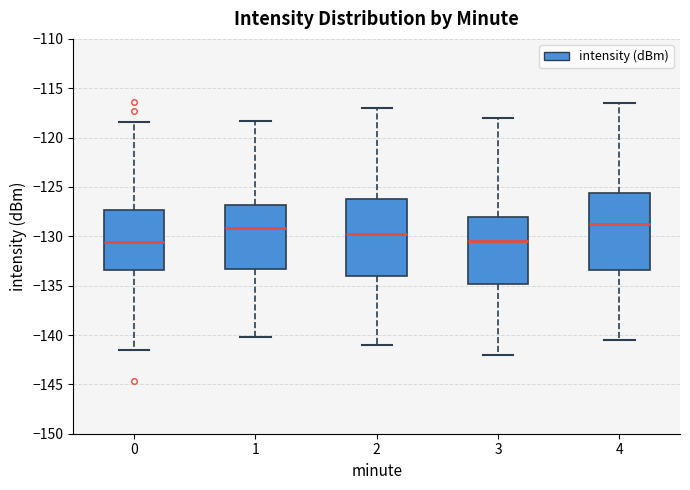

Reading left to right, transcribe this box plot: for each box, give where its median line is, the range the box spans, and where its two whiskers end, as read against the y-axis. The values are not printed on the chart, so give them approximately, as read against the axis.

0: median -130.5, box -133.5 to -127.5, whiskers -141.5 to -118.5
1: median -129.0, box -133.5 to -127.0, whiskers -140.0 to -118.5
2: median -129.5, box -134.0 to -126.0, whiskers -141.0 to -117.0
3: median -130.5, box -135.0 to -128.0, whiskers -142.0 to -118.0
4: median -128.5, box -133.5 to -125.5, whiskers -140.5 to -116.5